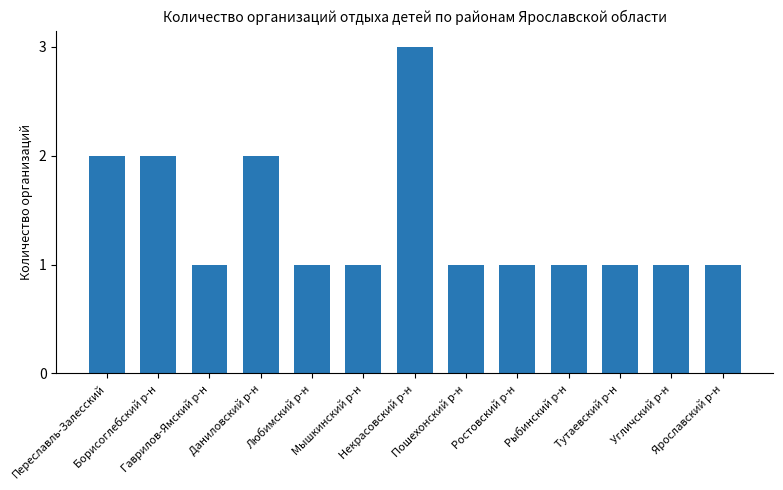

Is it true that the value at Ярославский р-н is 1?

True